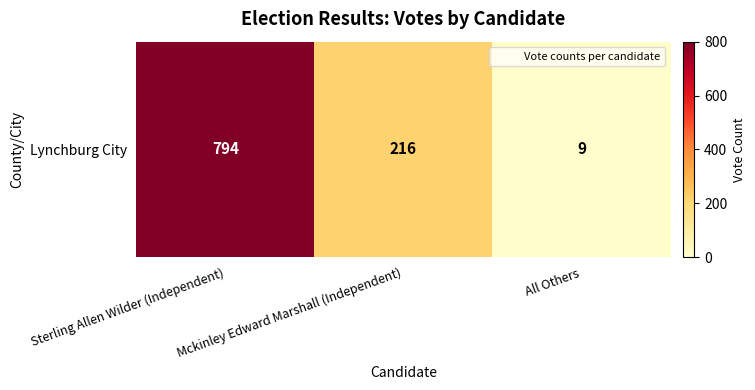

Rank the categories by value from lowest to highest.

All Others, Mckinley Edward Marshall (Independent), Sterling Allen Wilder (Independent)